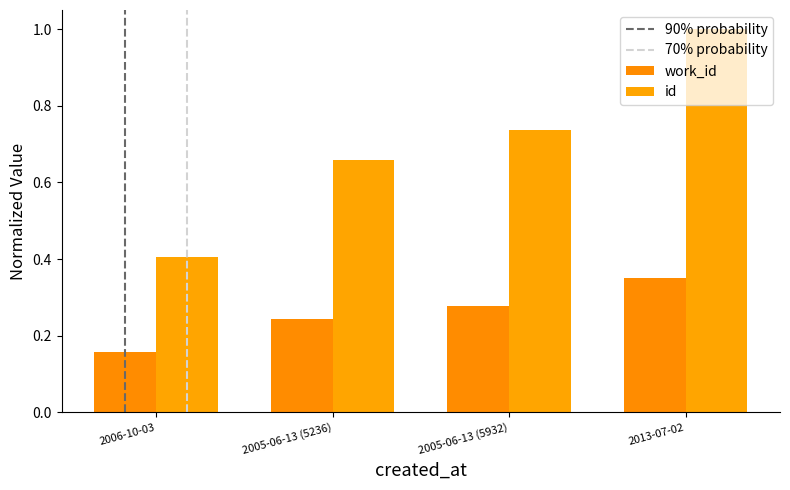

The value of work_id at 2005-06-13 (5236) is 0.2. True or false?

True